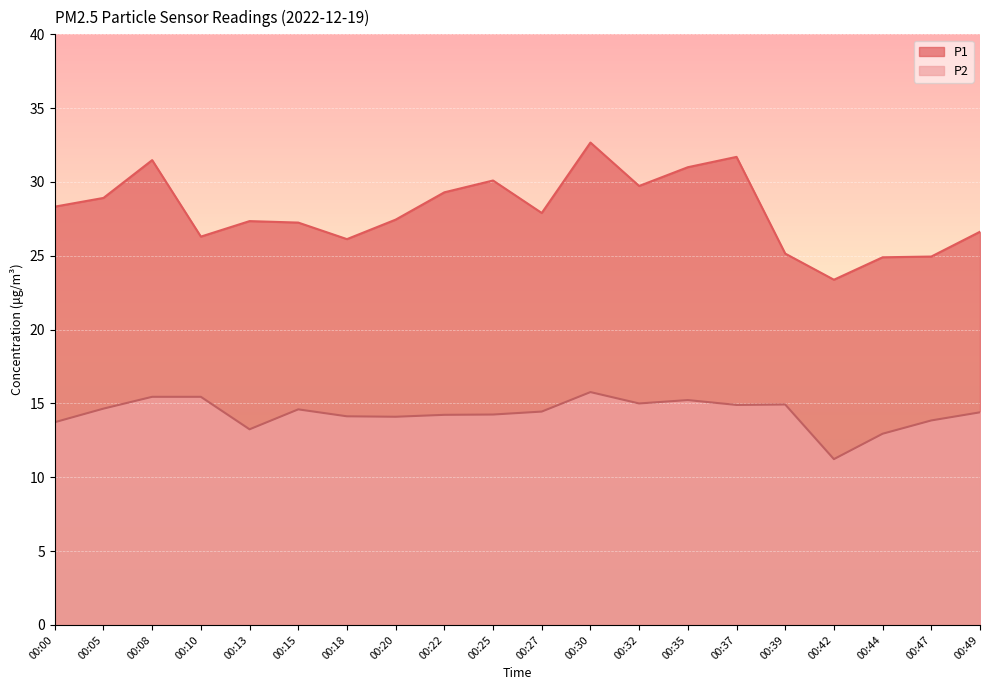

True or false: P2 and P1 intersect in this chart.

False